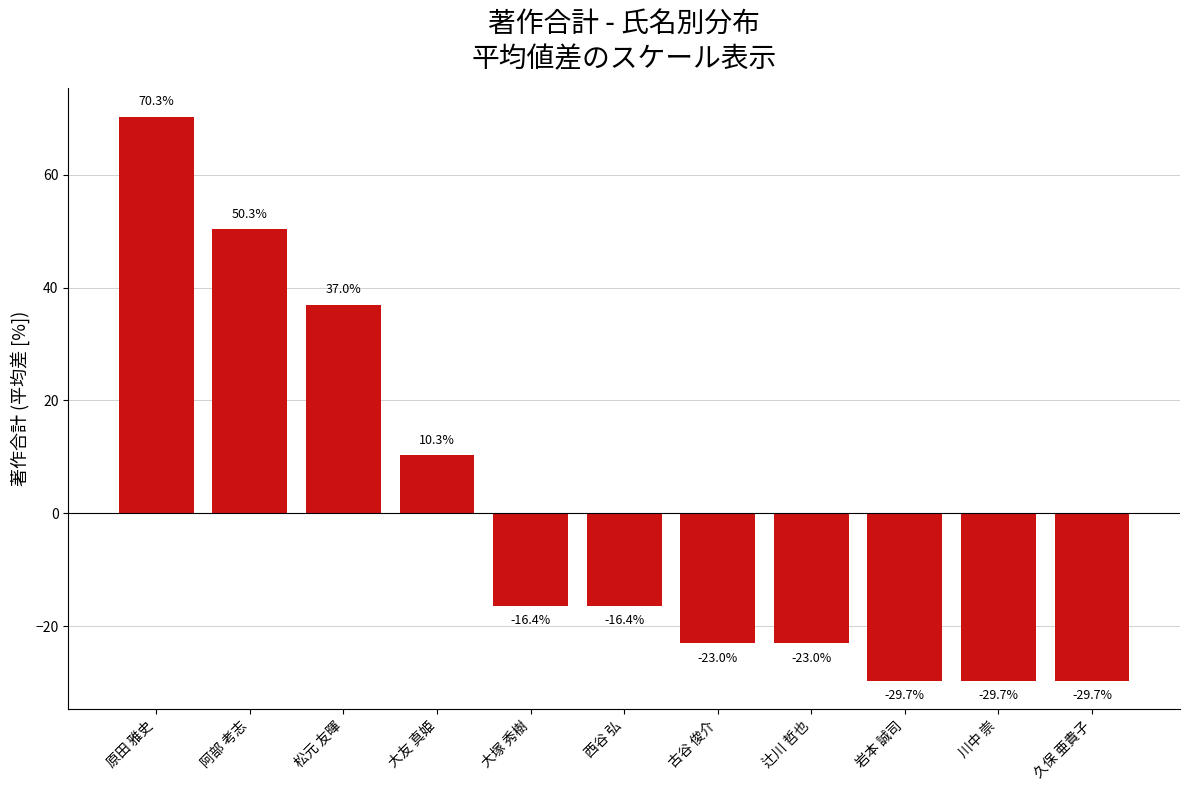

How many negative values are there?

7